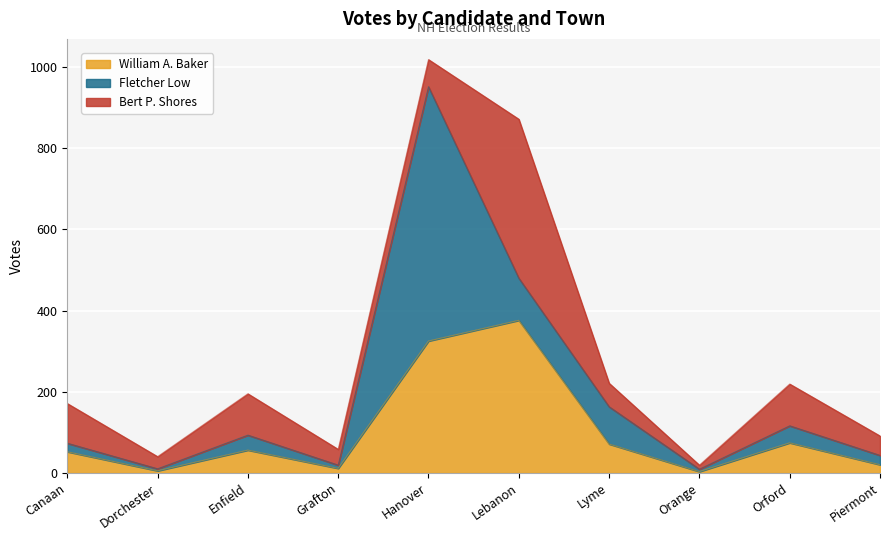

What are all the series names shown in the legend?

William A. Baker, Fletcher Low, Bert P. Shores